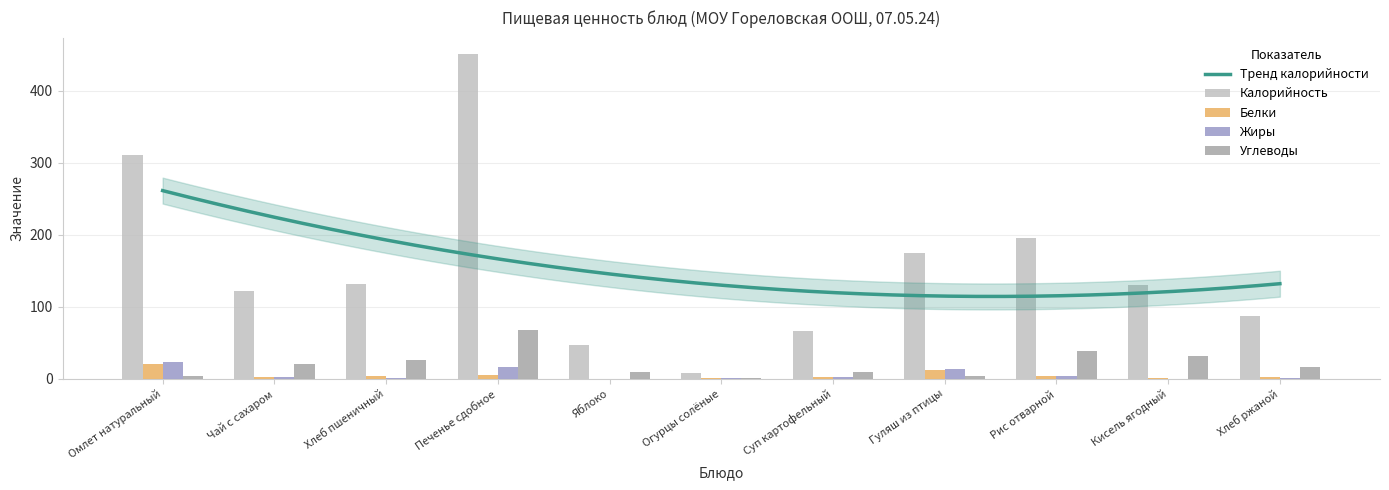

What is the minimum value for Углеводы?

1.0